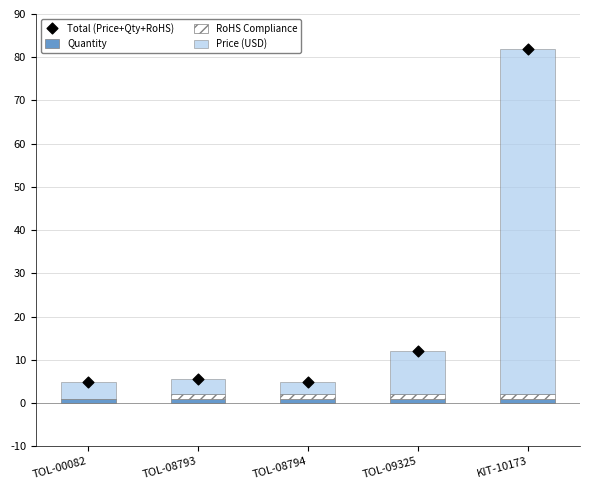

Which series has the largest Y range (max minus min)?

Price (USD)